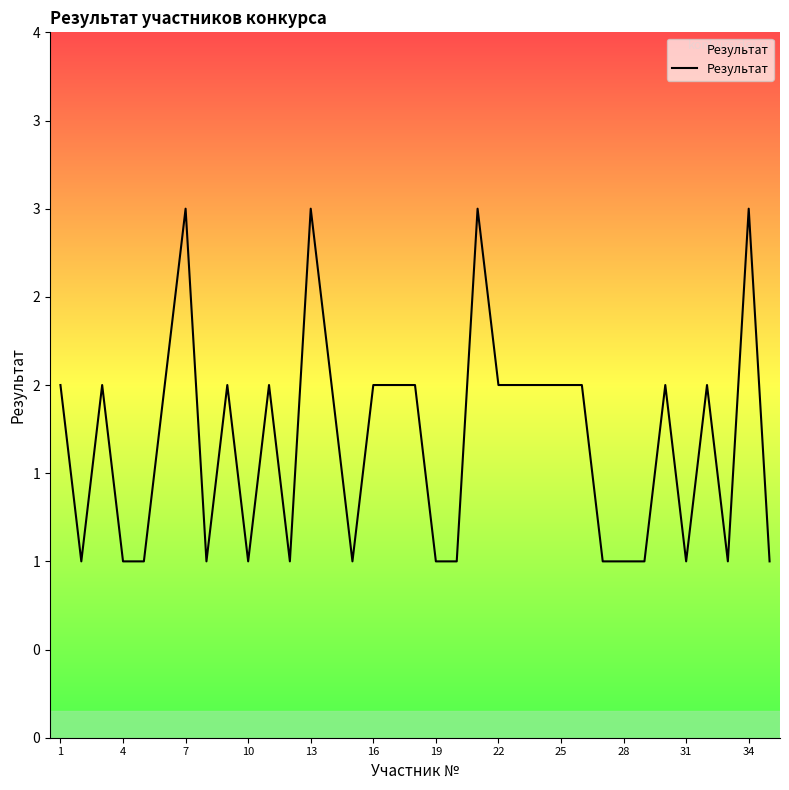

Does the chart display data point markers on the line(s)?

No